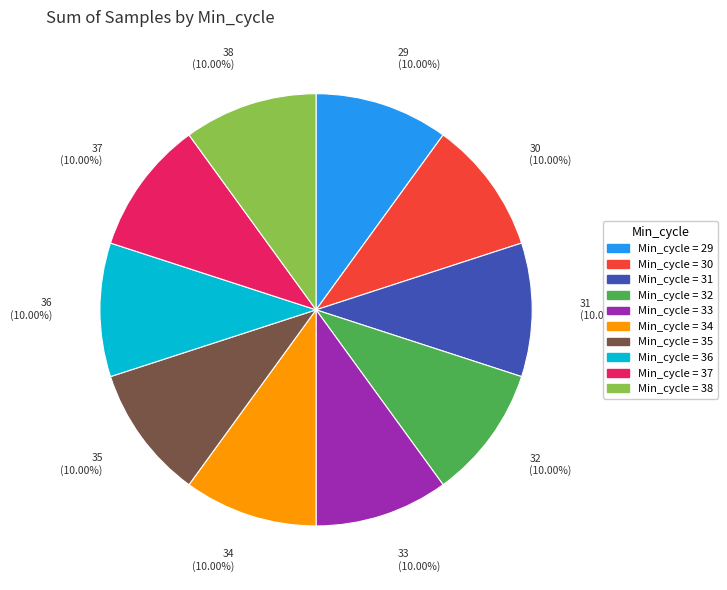

How many segments does this pie chart have?

10